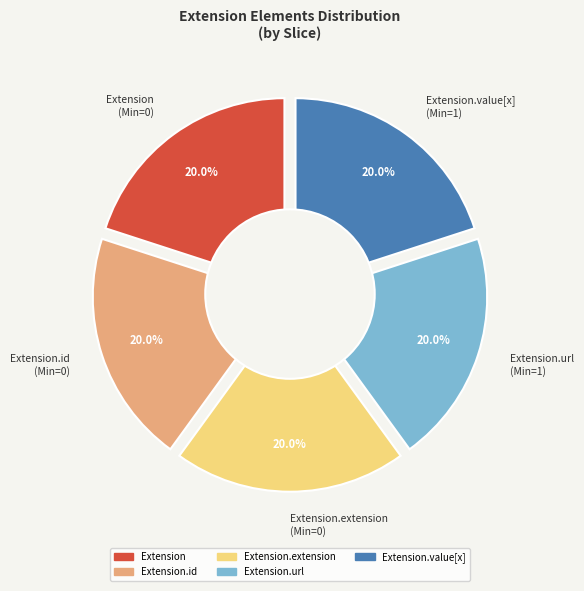

Between Extension.id and Extension.url, which is larger?

Extension.url